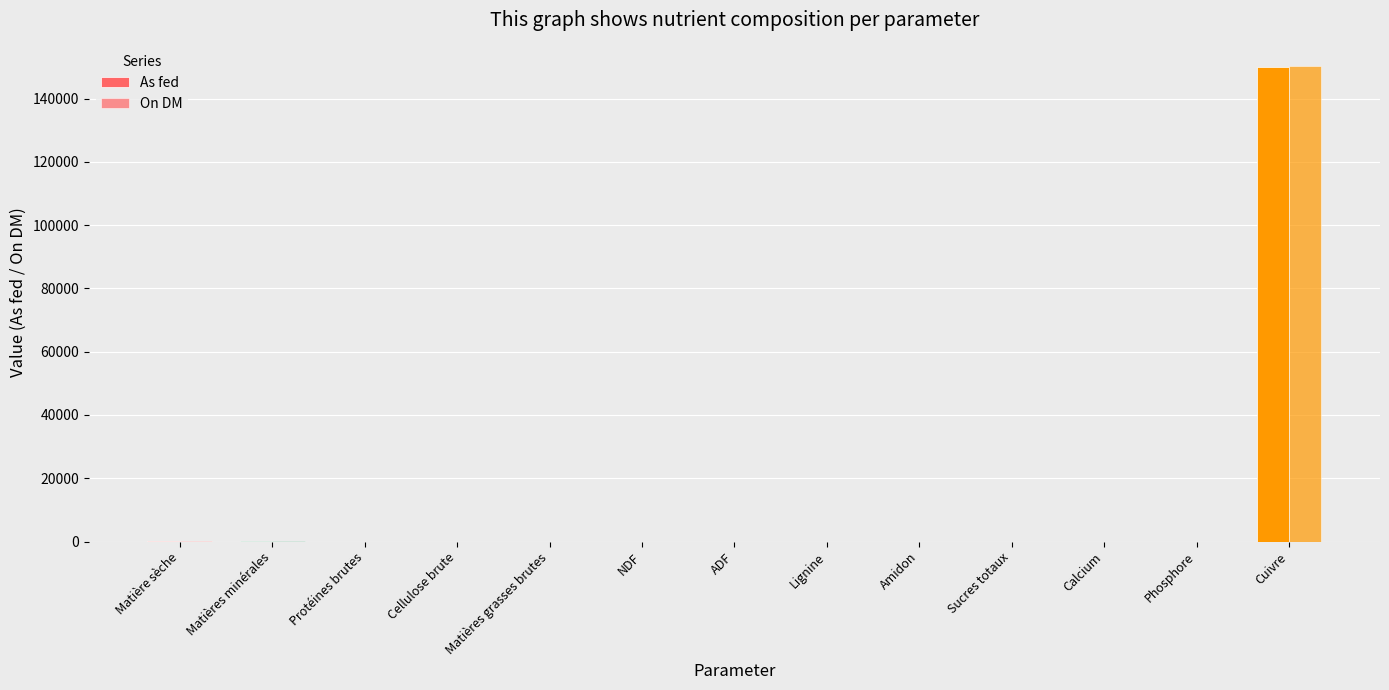

What is the maximum value for On DM?

150150.0